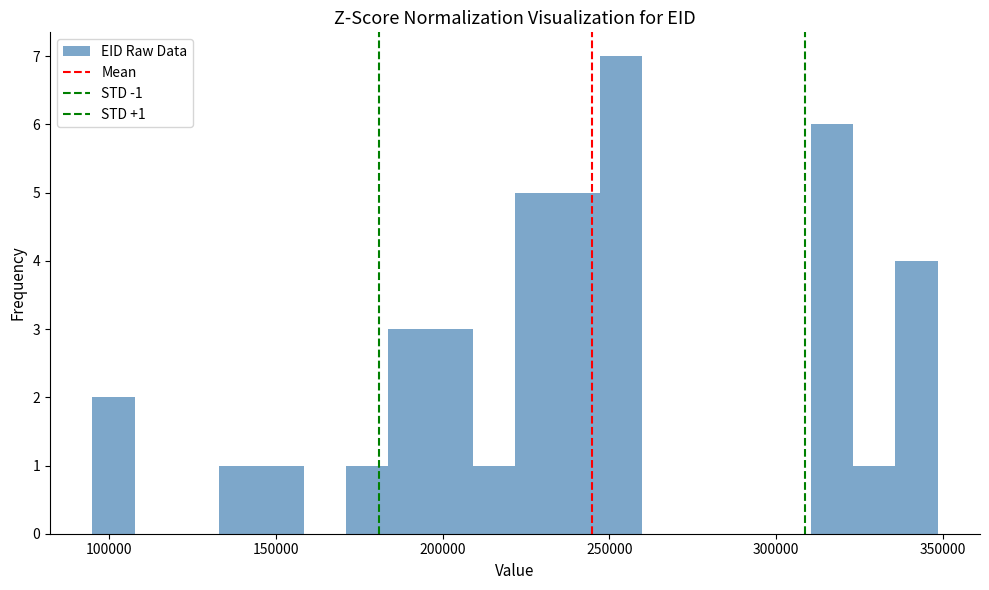

Read against the x-axis, roughly where is the centre of the tallest bar?

255000